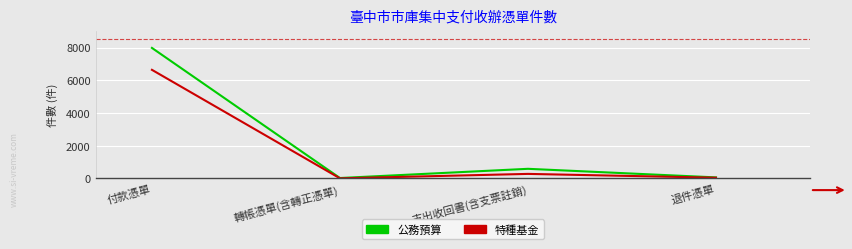

Rank the series by their average value, from highest to lowest.

公務預算, 特種基金